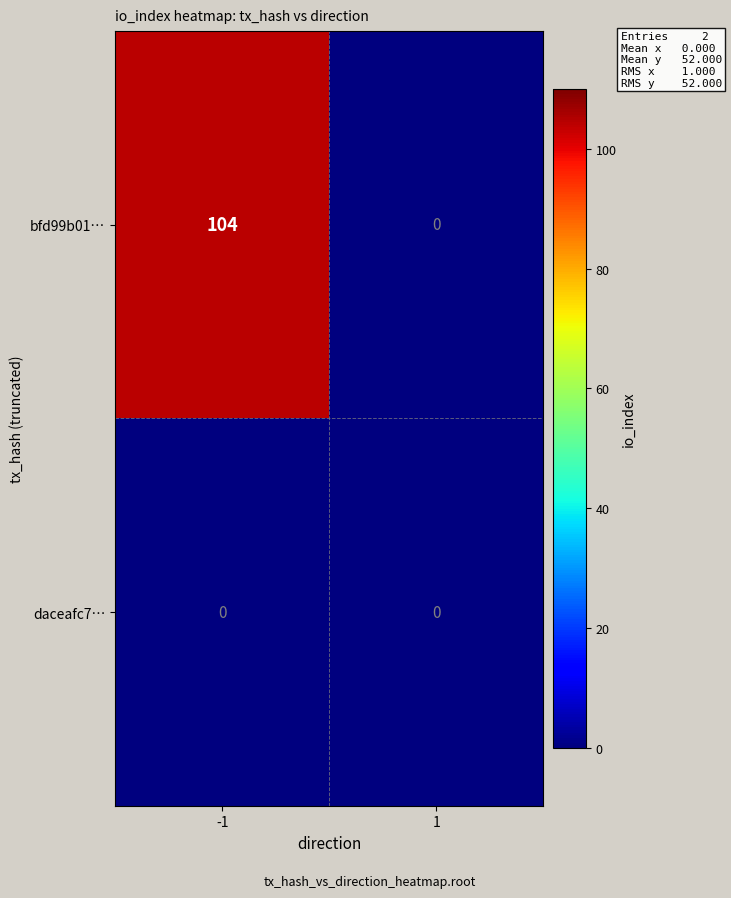

Is it true that bfd99b01… equals 104 at -1?

True